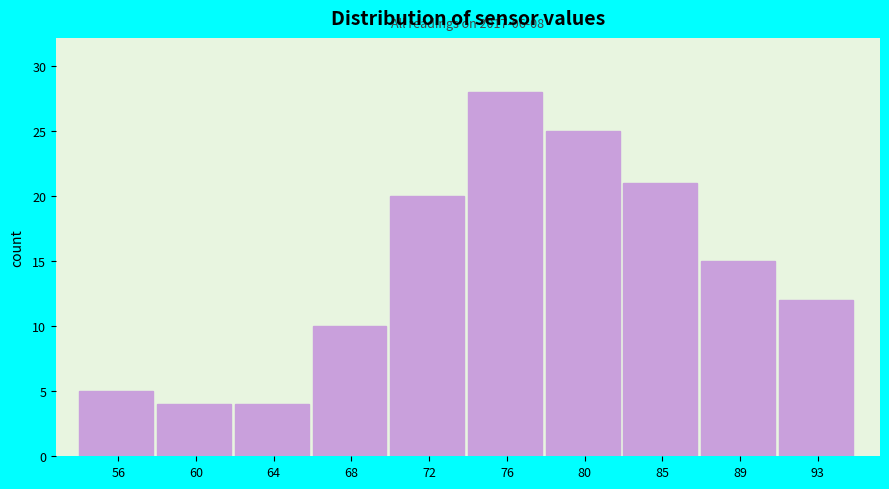

Reading right to left, what are all the values shown in this chart?

93=12	89=15	85=21	80=25	76=28	72=20	68=10	64=4	60=4	56=5